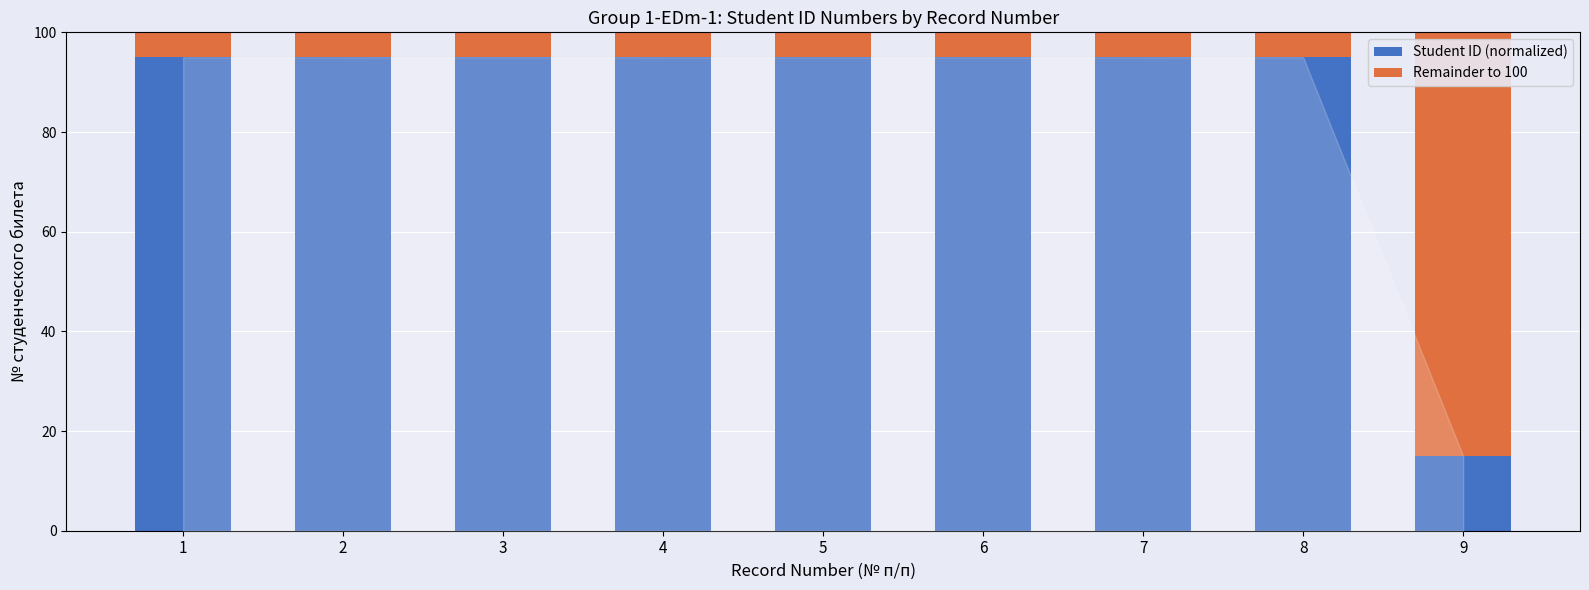

What is the difference between the Student ID (normalized) values at 3 and 9?

80.0